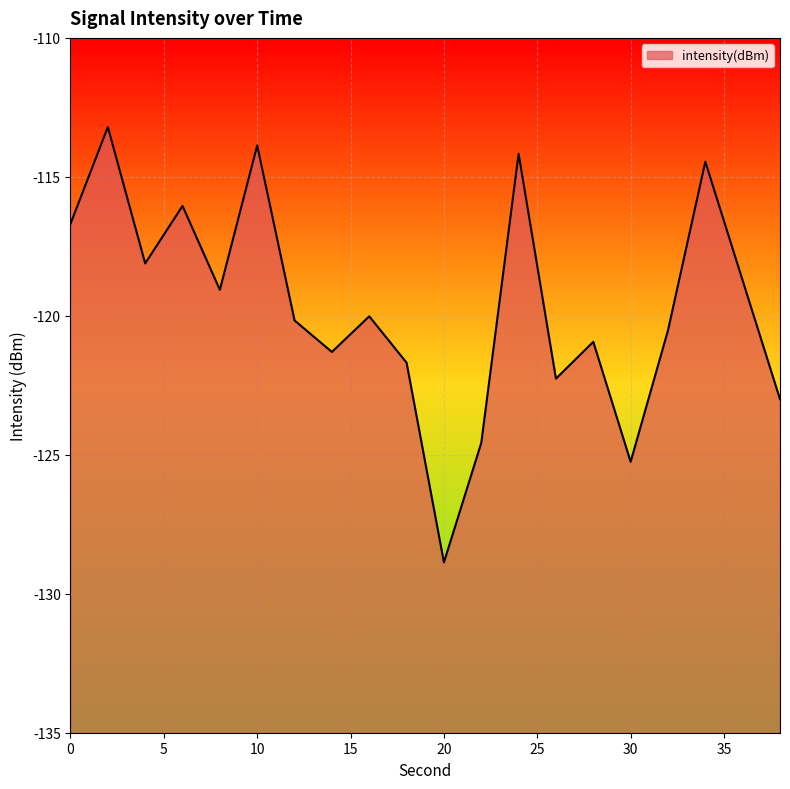

Rank the categories by value from highest to lowest.

2, 10, 24, 34, 6, 0, 4, 36, 8, 16, 12, 32, 28, 14, 18, 26, 38, 22, 30, 20